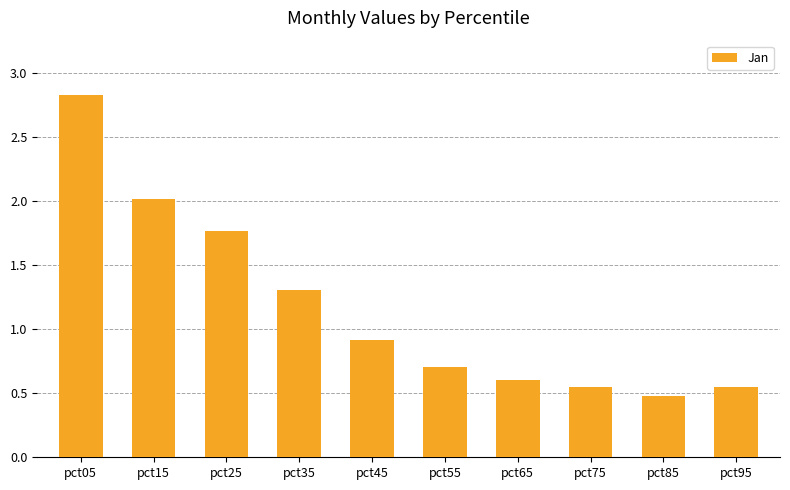

Between pct85 and pct45, which is larger?

pct45